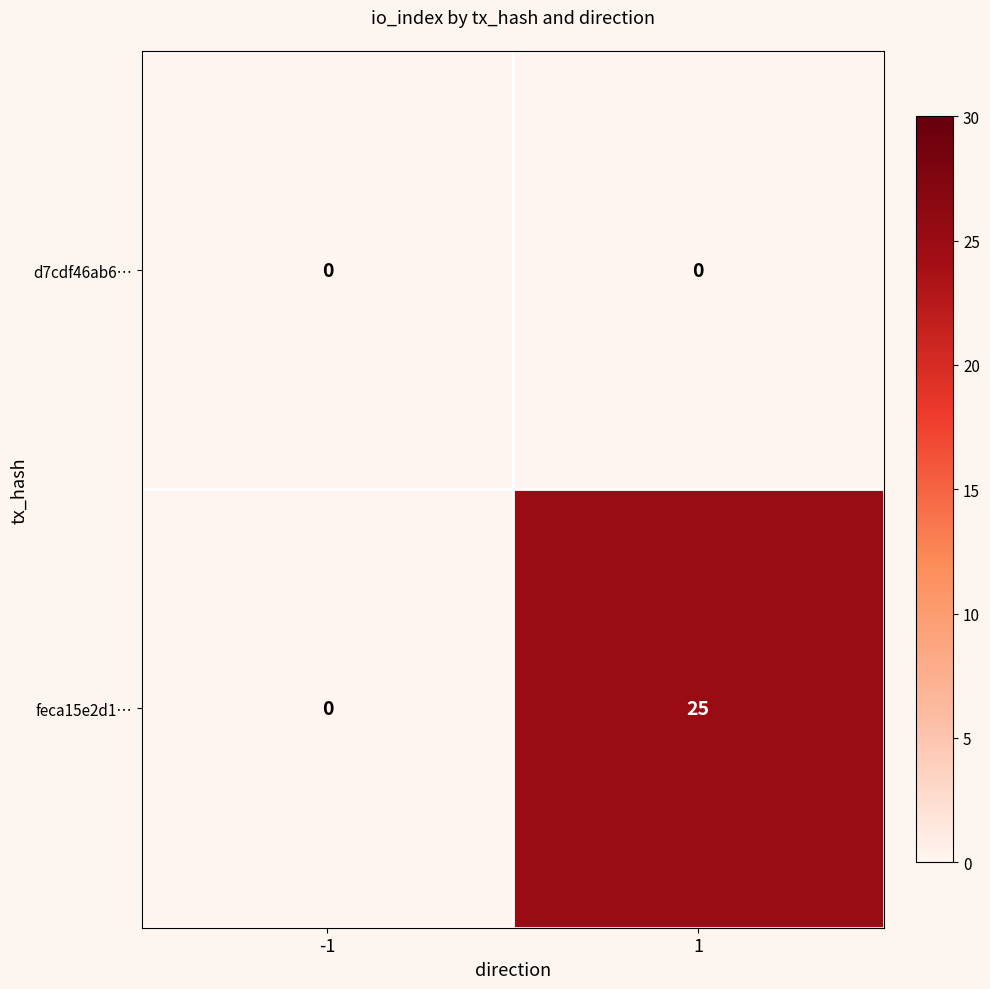

Which series changed the most between -1 and 1?

feca15e2d1…